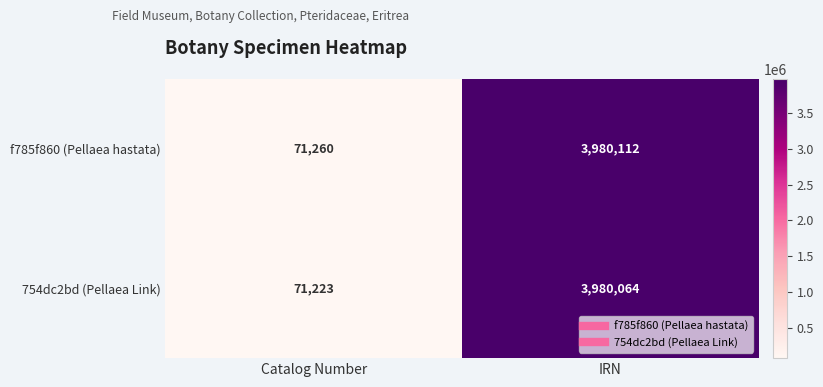

What is the sum of all f785f860 (Pellaea hastata) values?

4051372